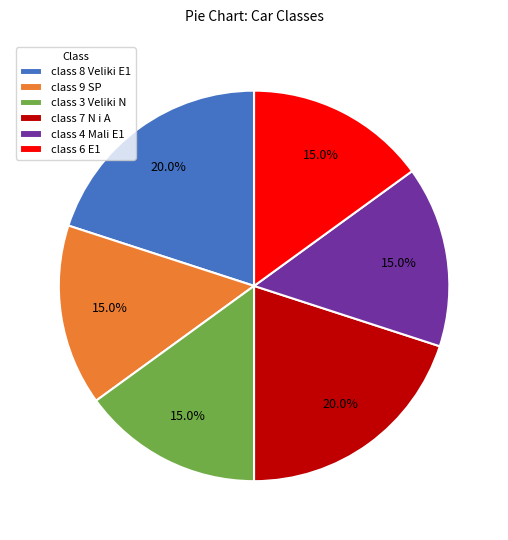

Does class 6 E1 represent more than half of the total?

No